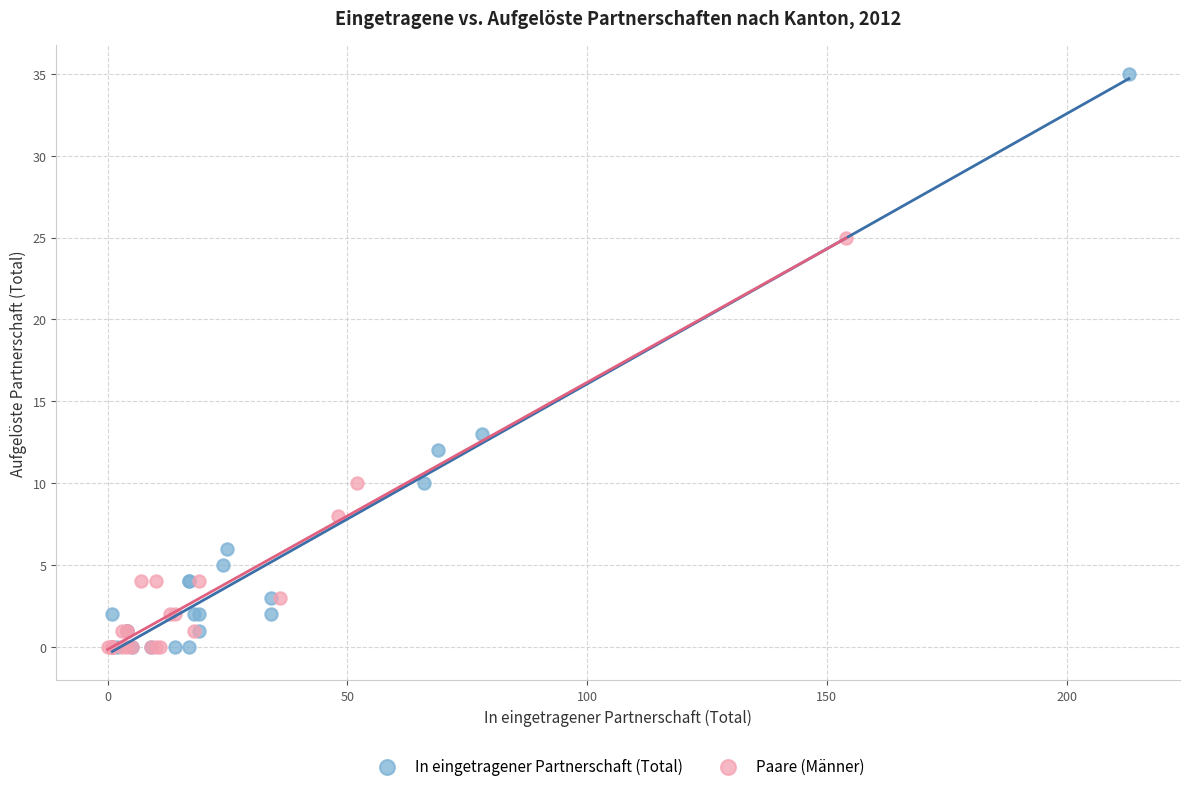

Which series contains the highest Y value?

In eingetragener Partnerschaft (Total)